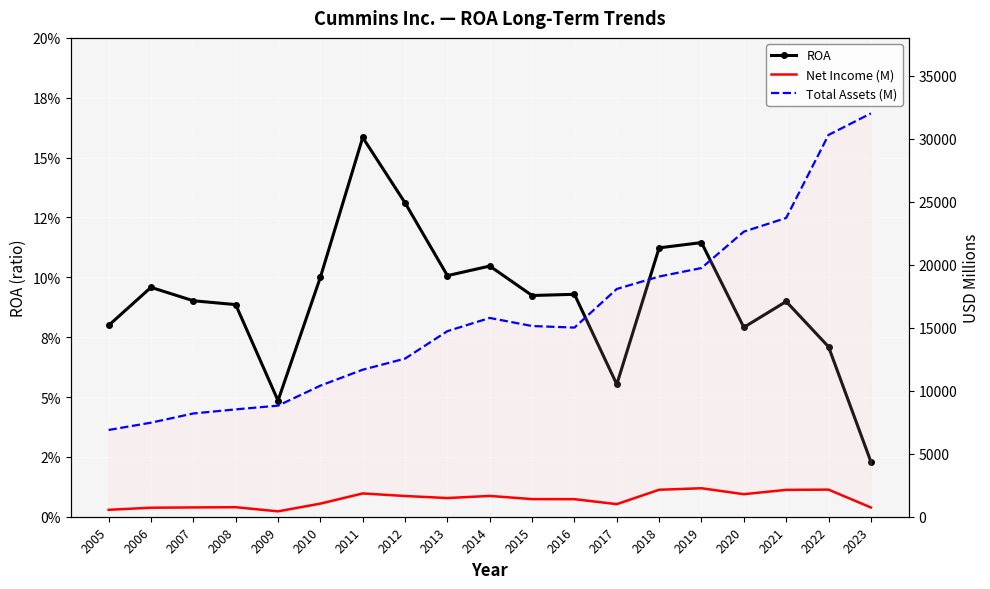

Between 2012 and 2020, which series saw the biggest shift?

Total Assets (M)